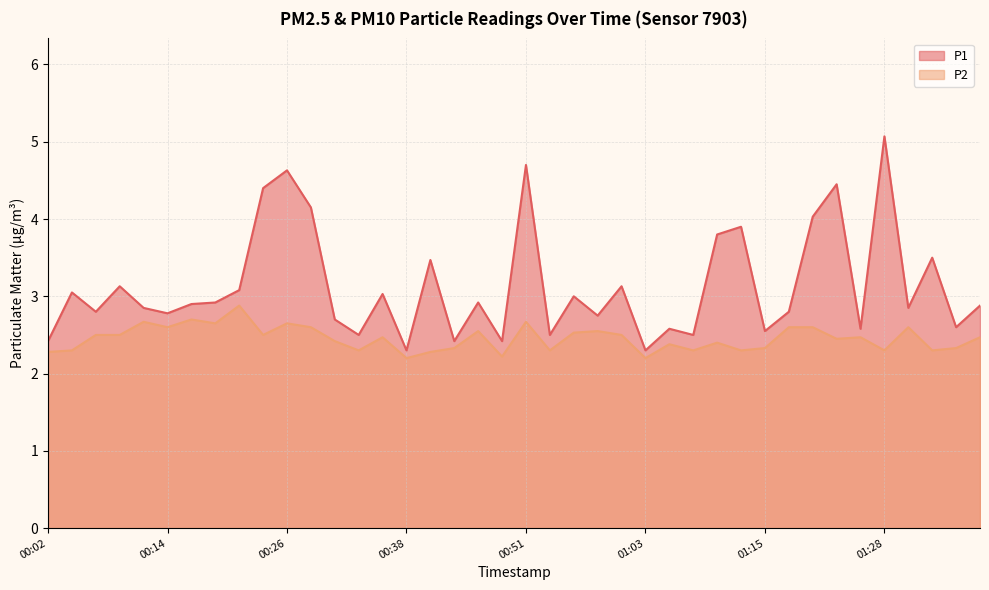

What are all the series names shown in the legend?

P1, P2